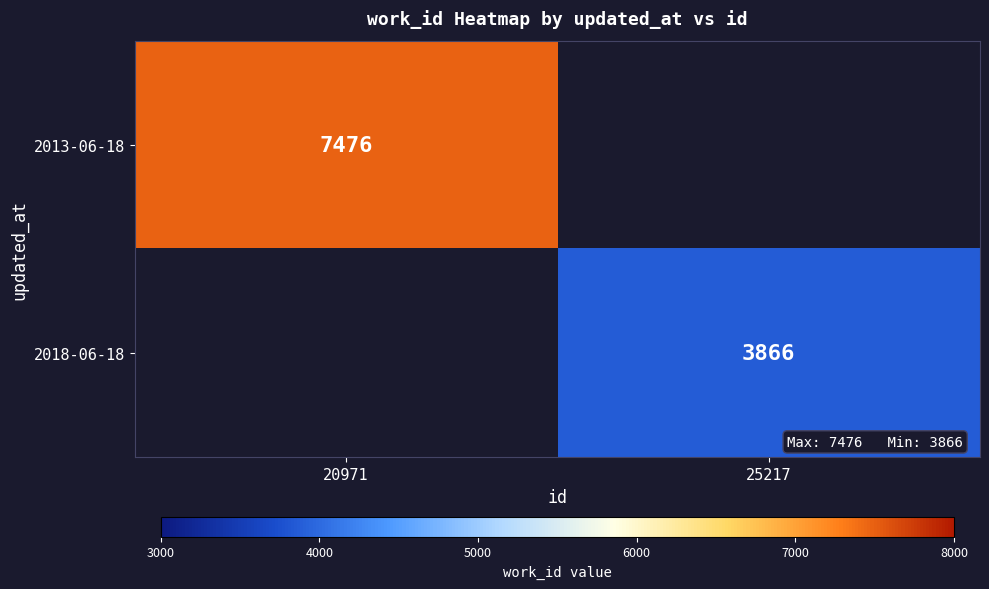

The value of 2018-06-18 at 25217 is 3866. True or false?

True